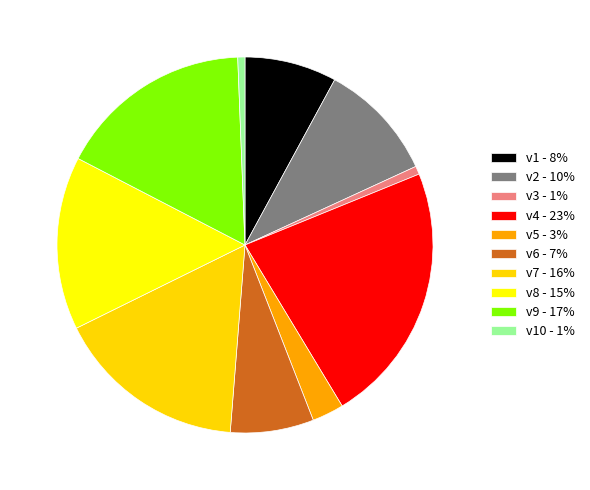

Count the number of slices in the pie.

10